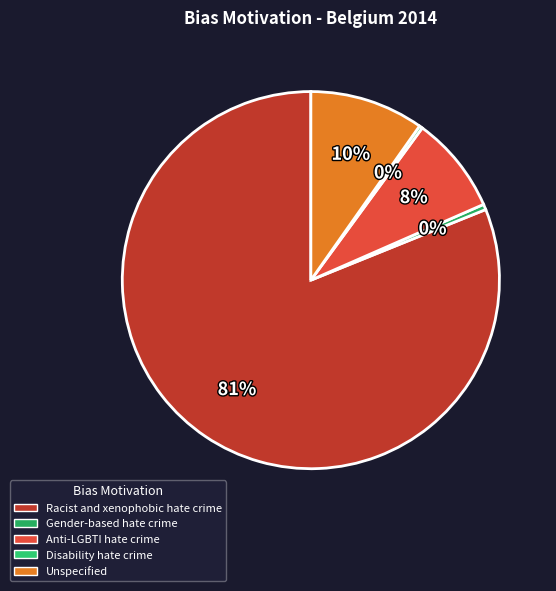

Does Gender-based hate crime account for over 50% of the chart?

No